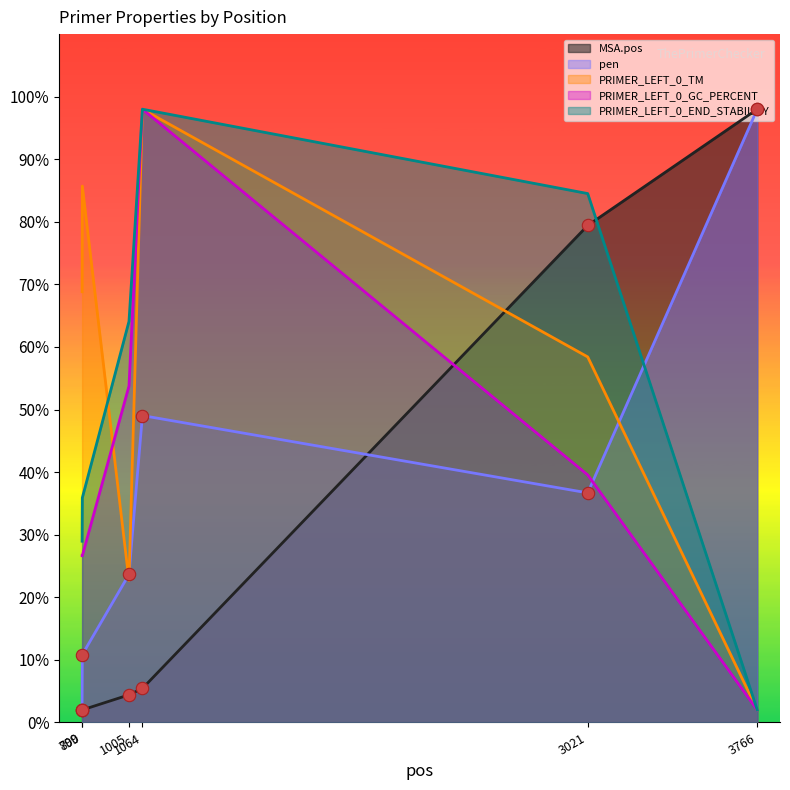

Which series has the largest total across all categories?

PRIMER_LEFT_0_TM